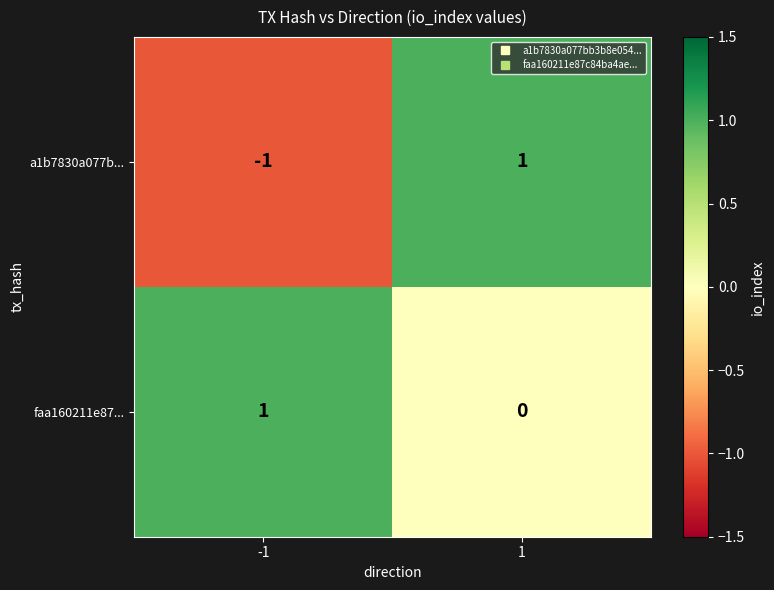

At -1, list the series in order from smallest to largest.

a1b7830a077b..., faa160211e87...